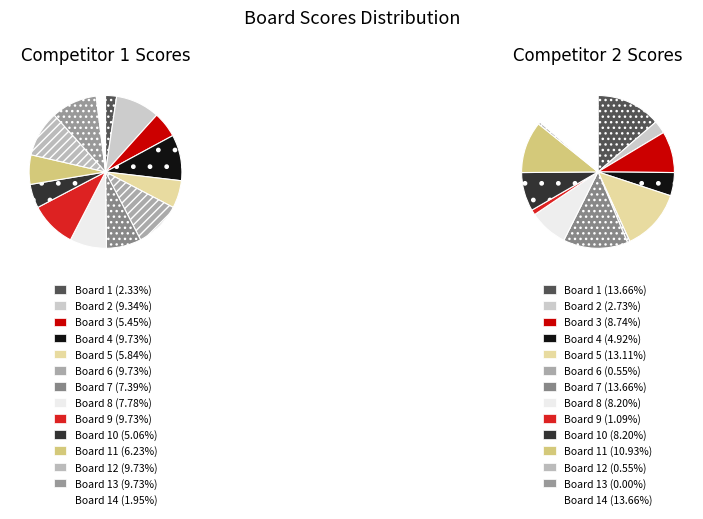

Do Board 9 and Board 13 together represent more than half of the pie?

No